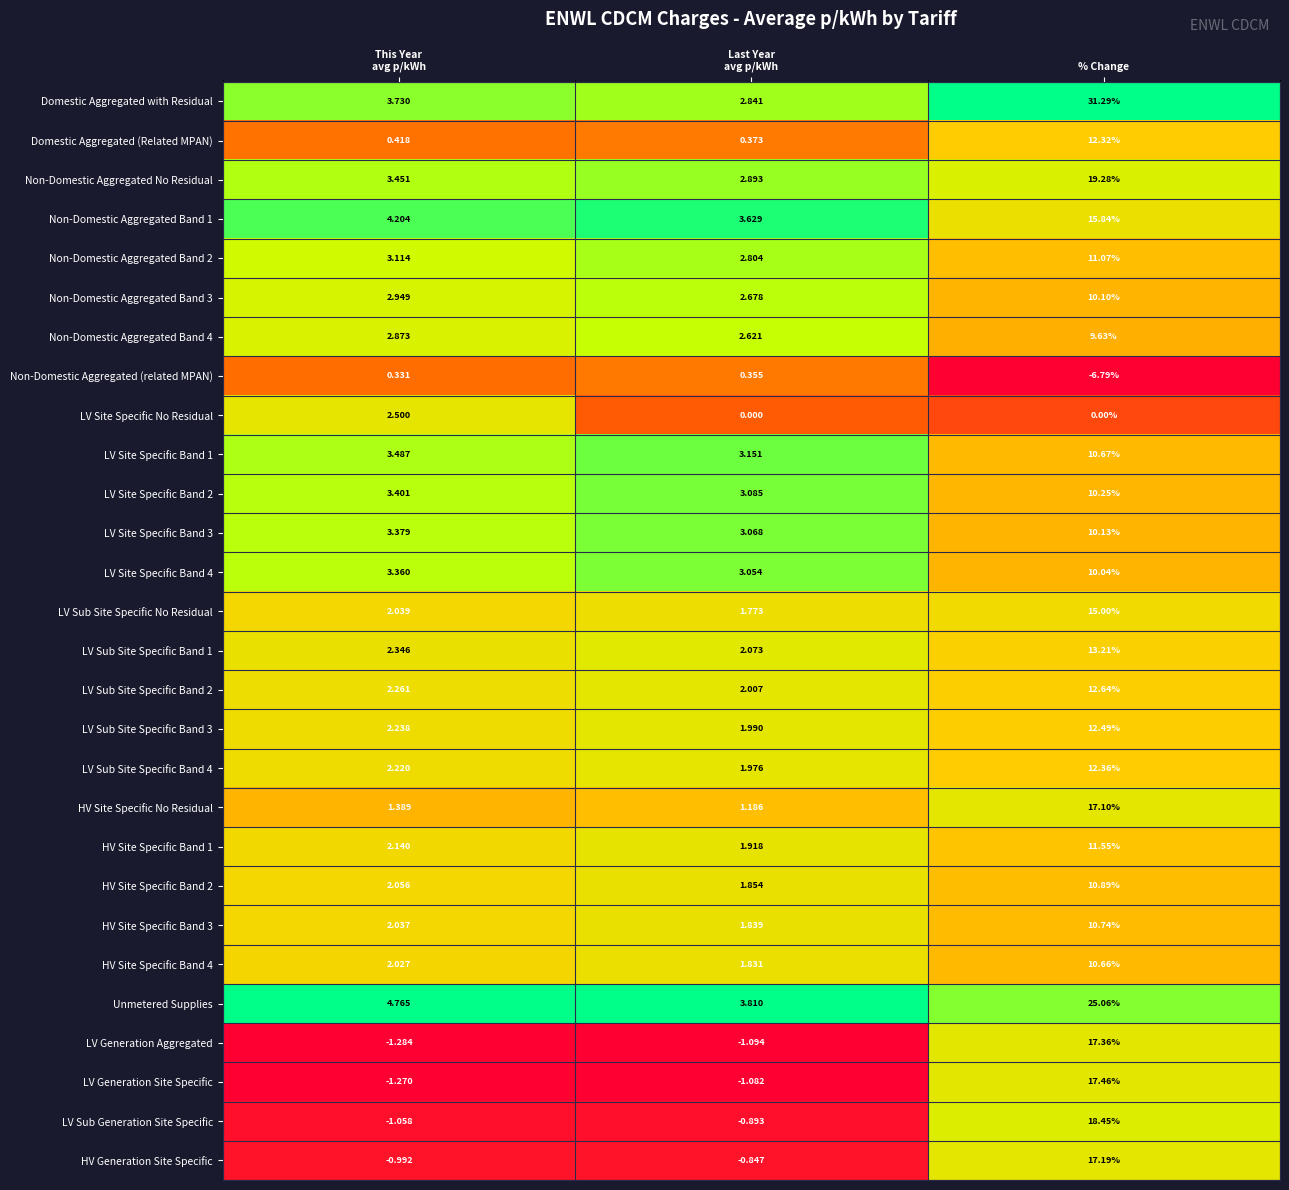

Which series has the largest total across all categories?

Domestic Aggregated with Residual